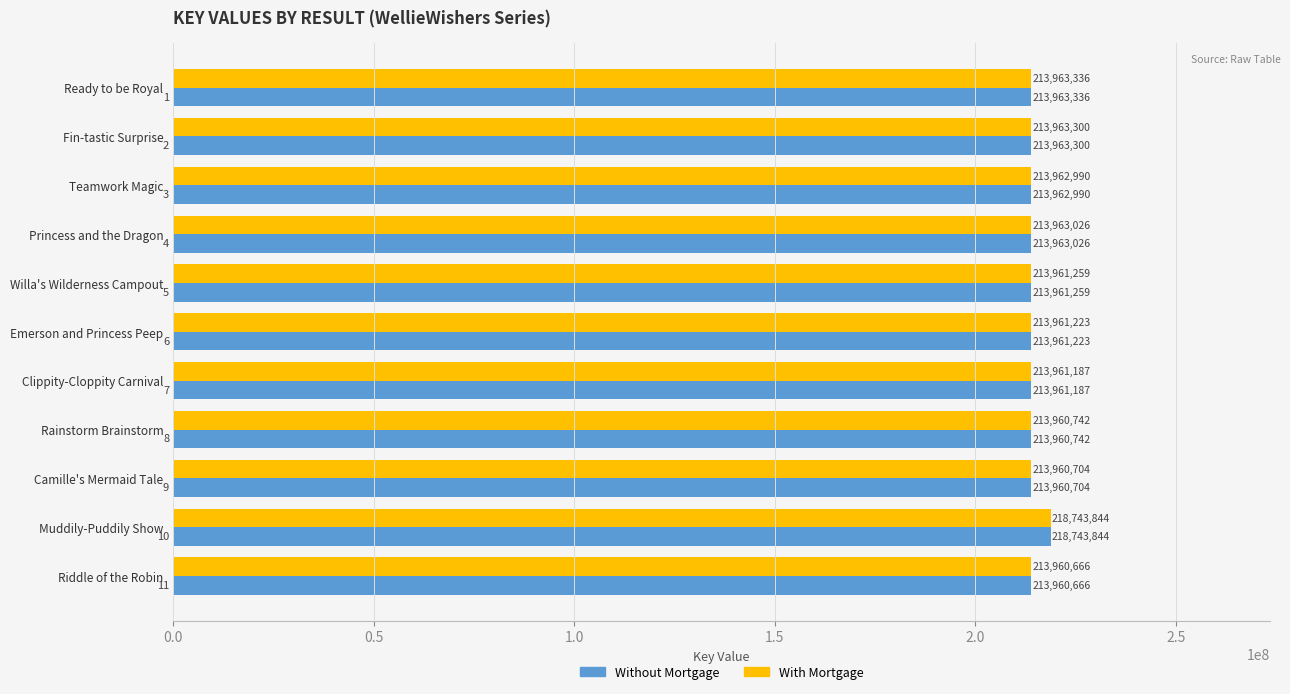

List the labels in order of With Mortgage value, smallest first.

Riddle of the Robin, Camille's Mermaid Tale, Rainstorm Brainstorm, Clippity-Cloppity Carnival, Emerson and Princess Peep, Willa's Wilderness Campout, Teamwork Magic, Princess and the Dragon, Fin-tastic Surprise, Ready to be Royal, Muddily-Puddily Show